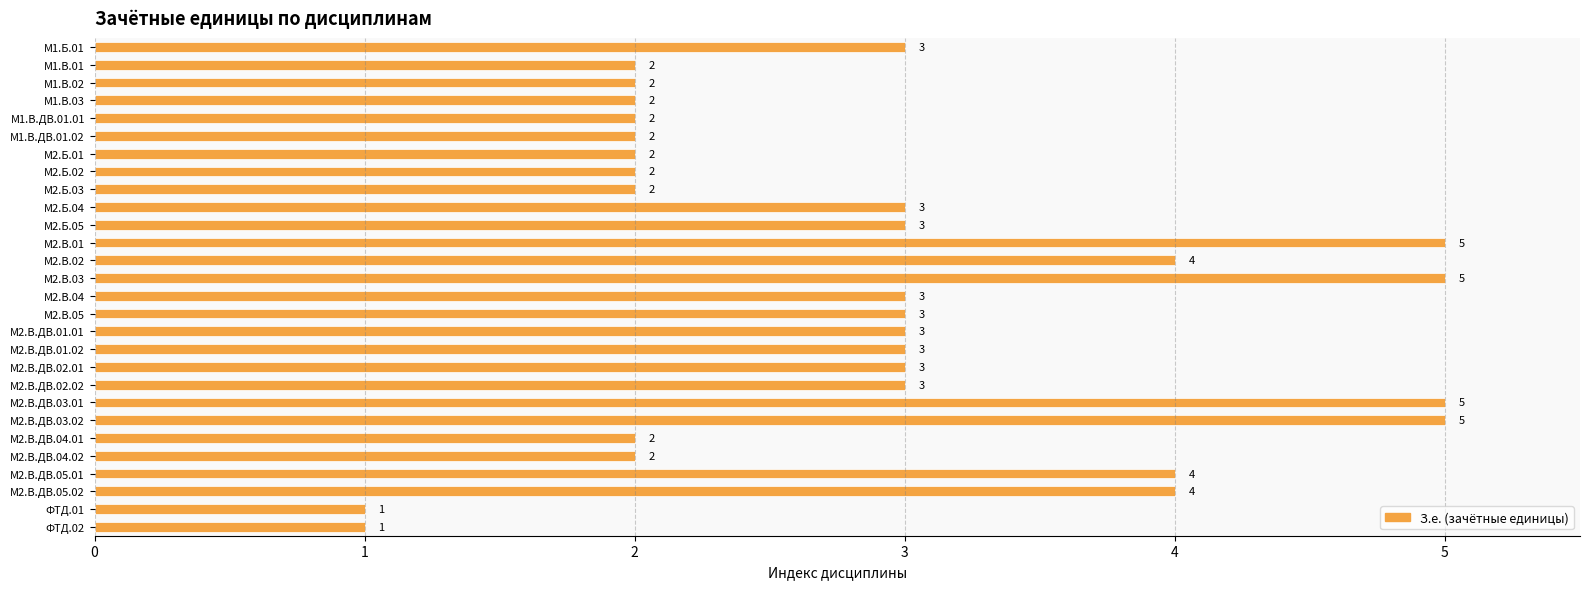

Reading top to bottom, what are all the values shown in this chart?

3	2	2	2	2	2	2	2	2	3	3	5	4	5	3	3	3	3	3	3	5	5	2	2	4	4	1	1